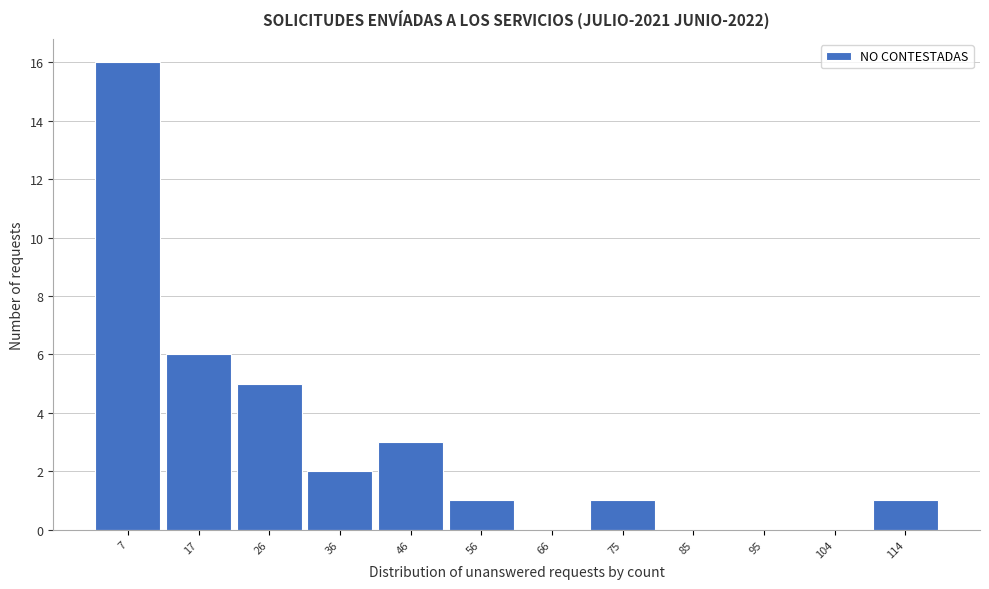

Reading right to left, list all the values displayed in this chart.

114=1	104=0	95=0	85=0	75=1	66=0	56=1	46=3	36=2	26=5	17=6	7=16